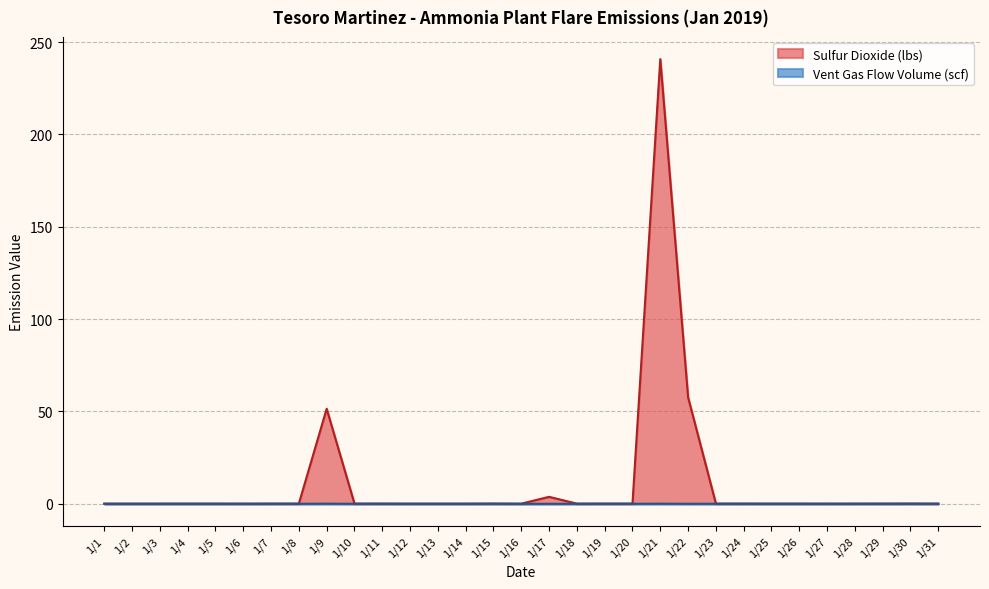

True or false: Sulfur Dioxide (lbs) has a value of 0.1 at 1/20.

True